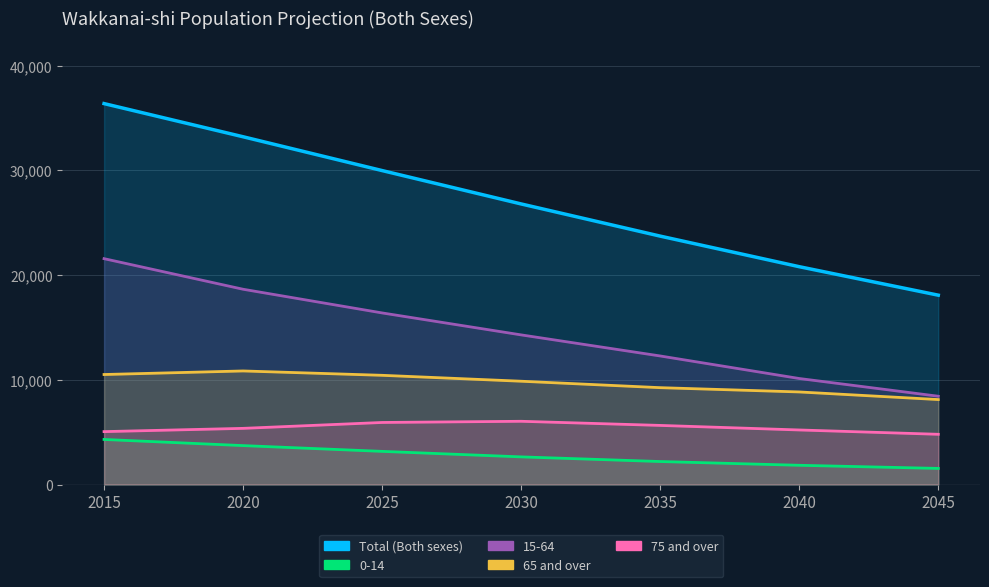

Between 2030 and 2035, which series saw the biggest shift?

Total (Both sexes)